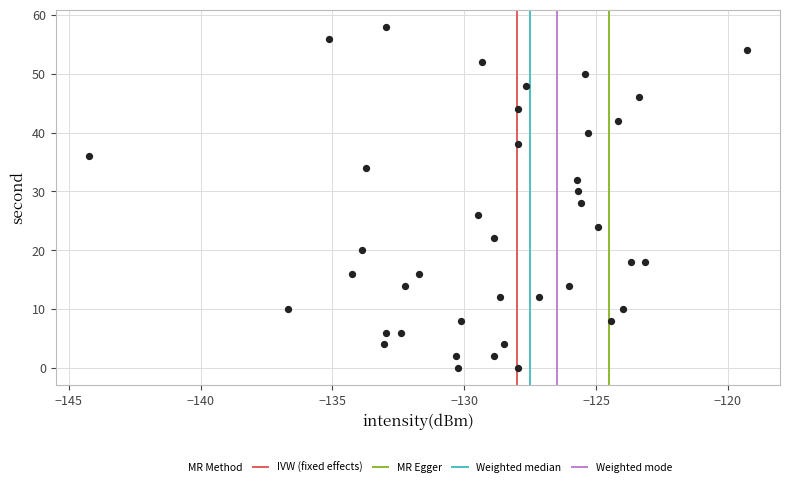

What is the range of Y values (max minus min)?

58